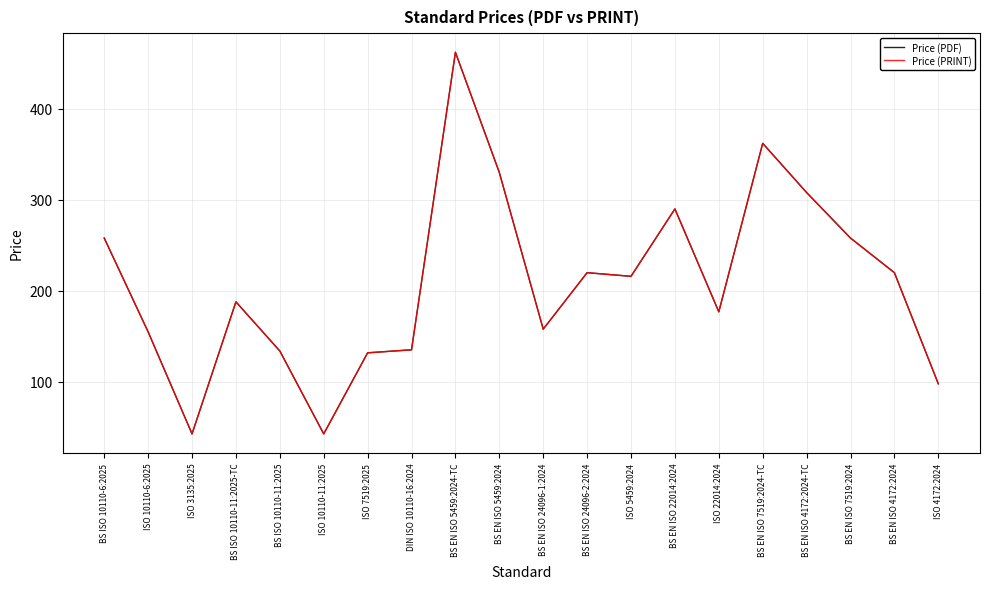

True or false: Price (PDF) has a value of 258.0 at BS ISO 10110-6:2025.

True